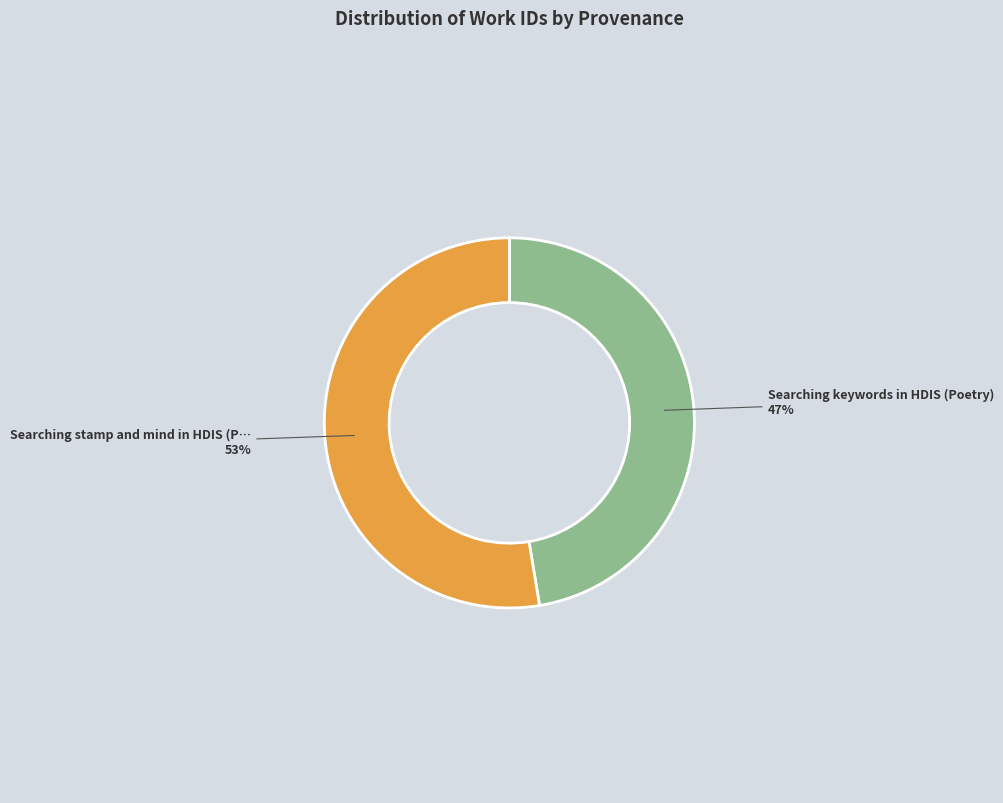

Does any single category account for the majority?

Yes